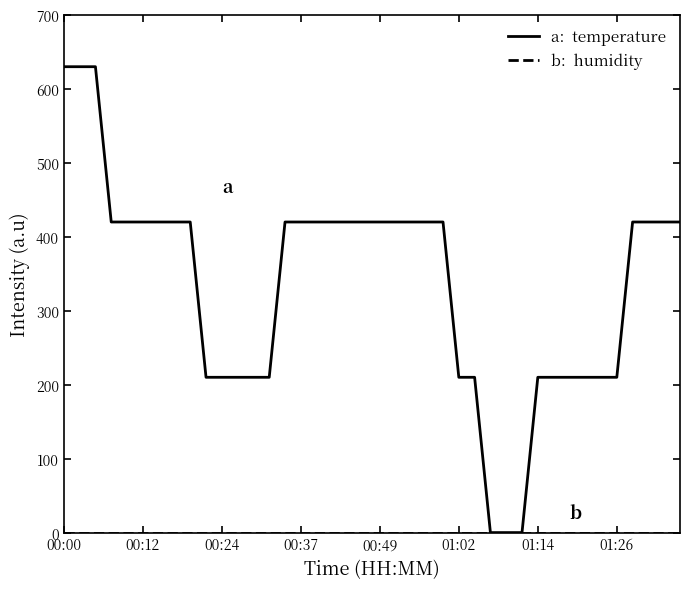

What is the greatest value displayed?

630.0